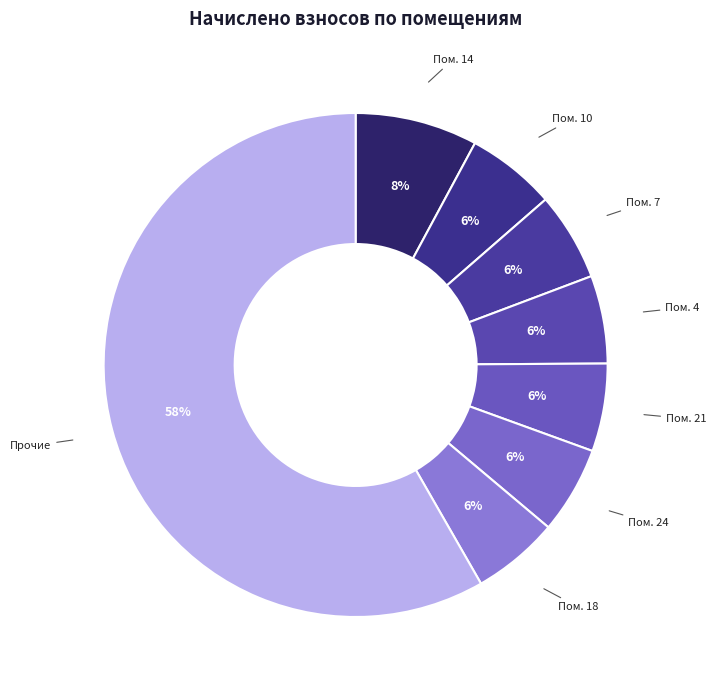

Which category has the biggest portion of the pie?

Прочие